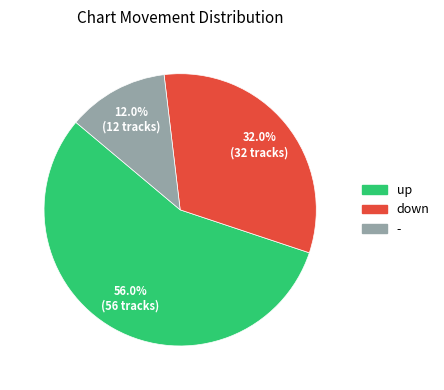

How many slices are in this pie chart?

3